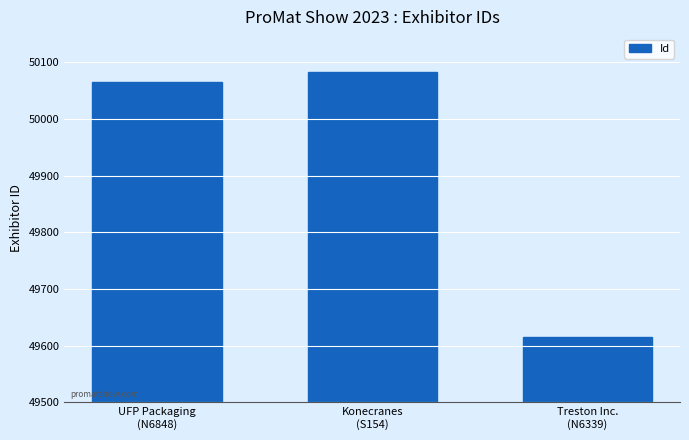

List the labels in order of value, largest first.

Konecranes
(S154), UFP Packaging
(N6848), Treston Inc.
(N6339)